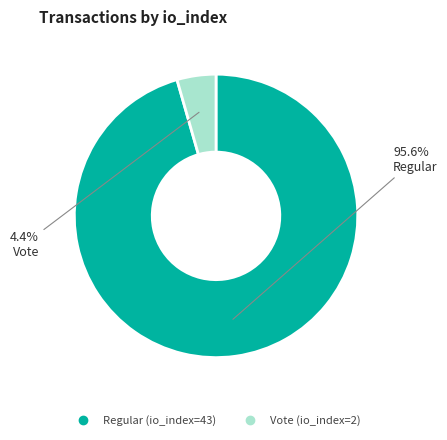

Which category has the biggest portion of the pie?

Regular (io_index=43)